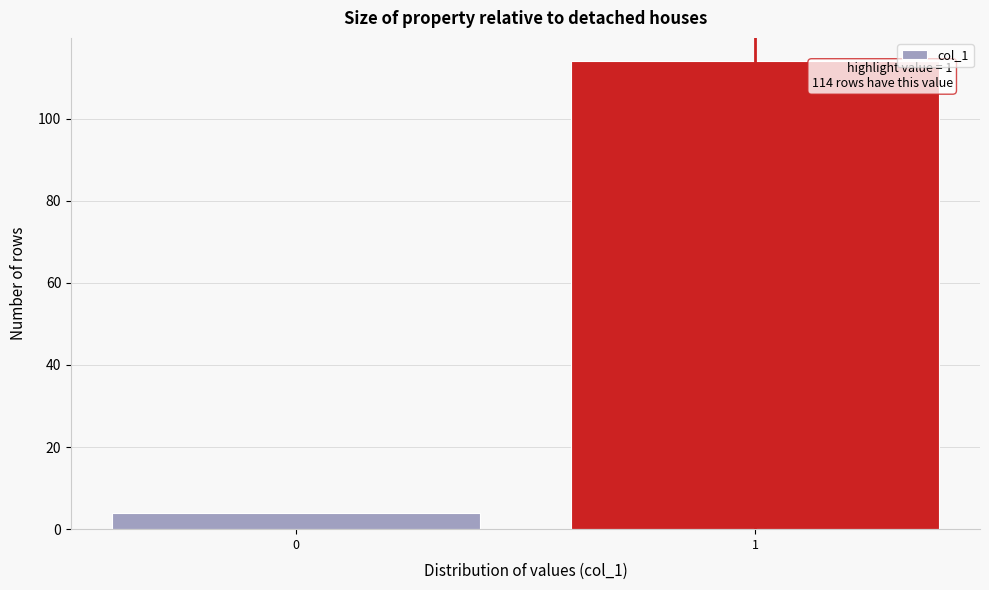

Reading left to right, extract all data points from this chart.

4	114